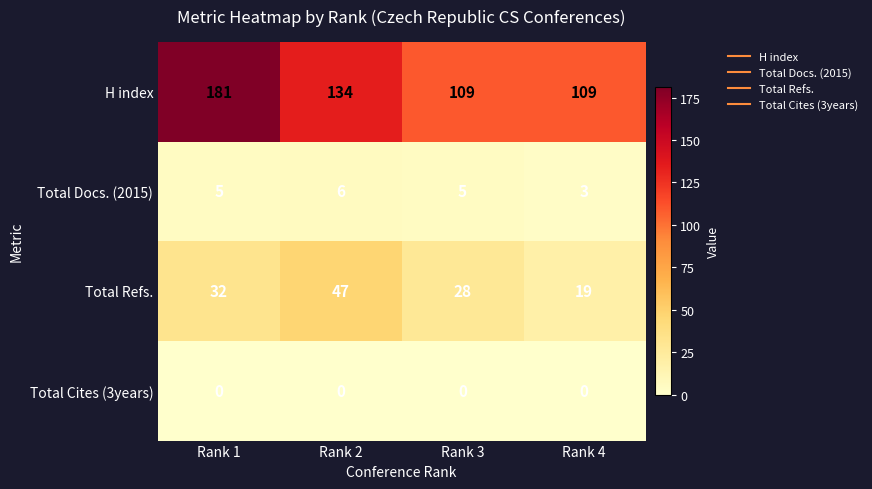

What is the greatest value displayed?

181